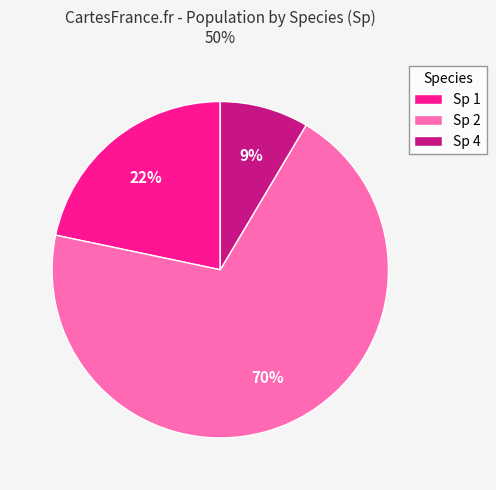

What is the largest slice in the pie chart?

Sp 2